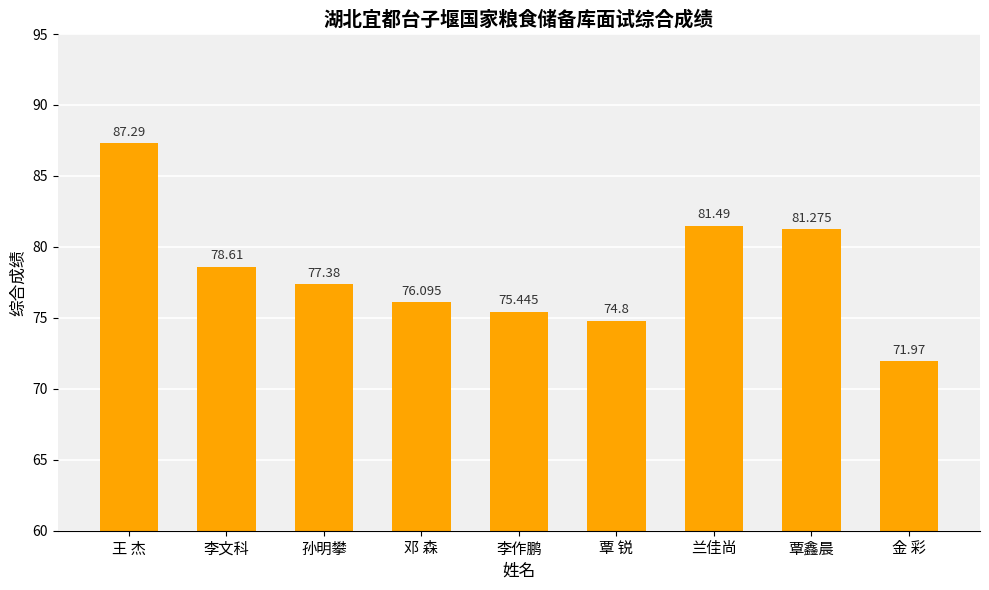

What is the average value?

78.3